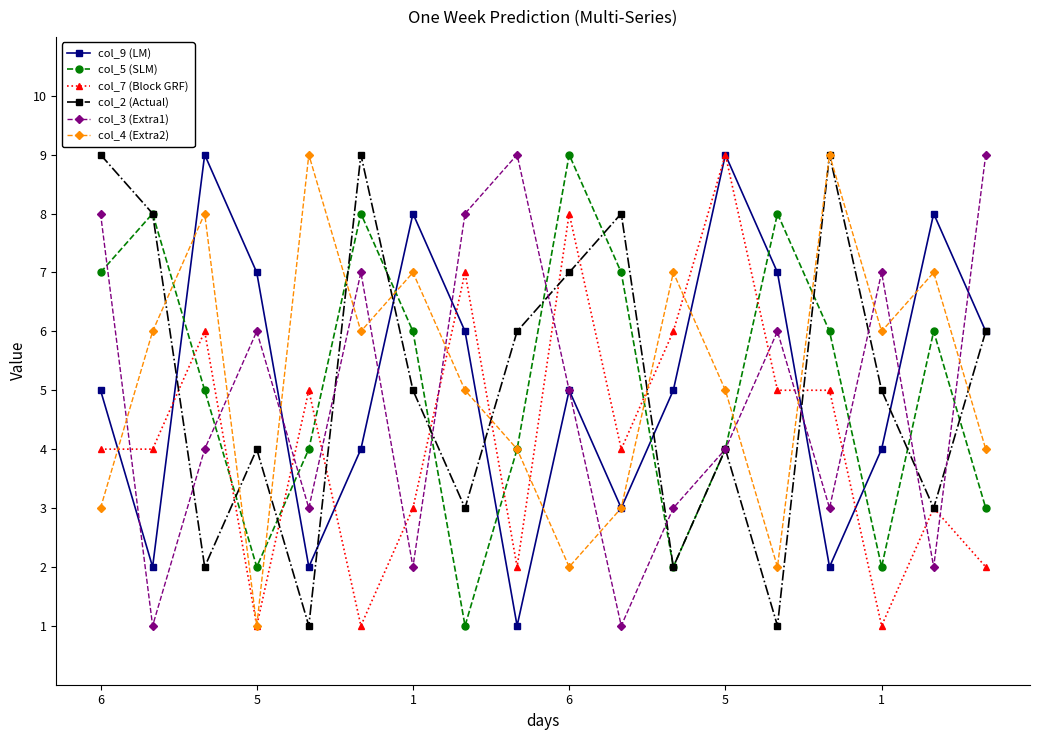

What is the greatest value displayed?

9